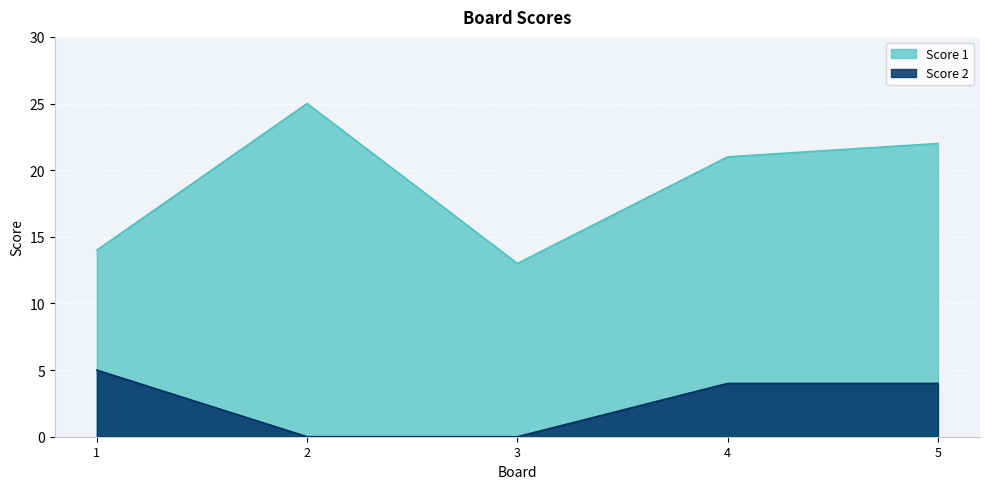

Which category has the highest value in the Score 2 series?

1